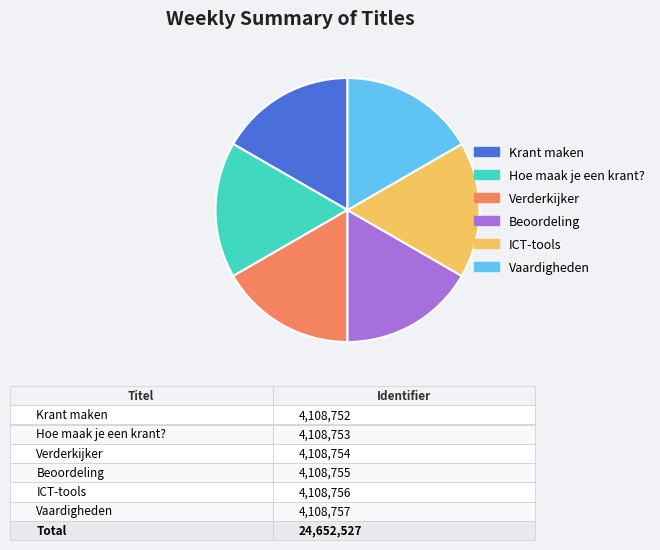

How many slices are in this pie chart?

6